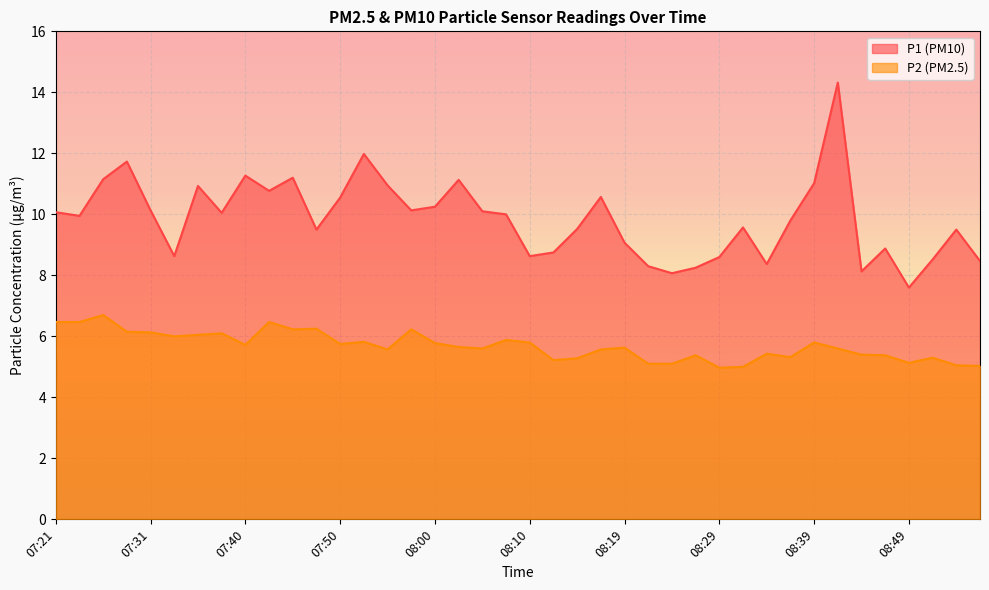

List the series in order of their overall mean, highest first.

P1, P2